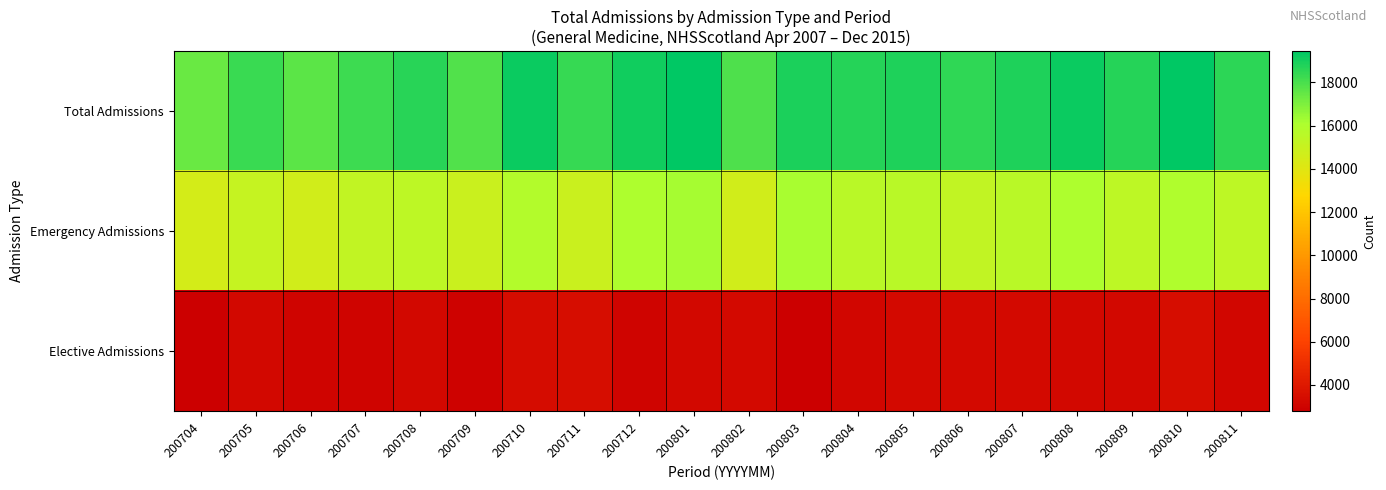

Count the number of data series in this chart.

3